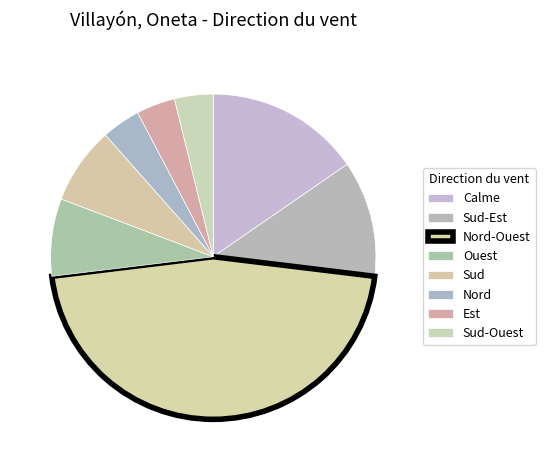

Does Sud represent more than half of the total?

No